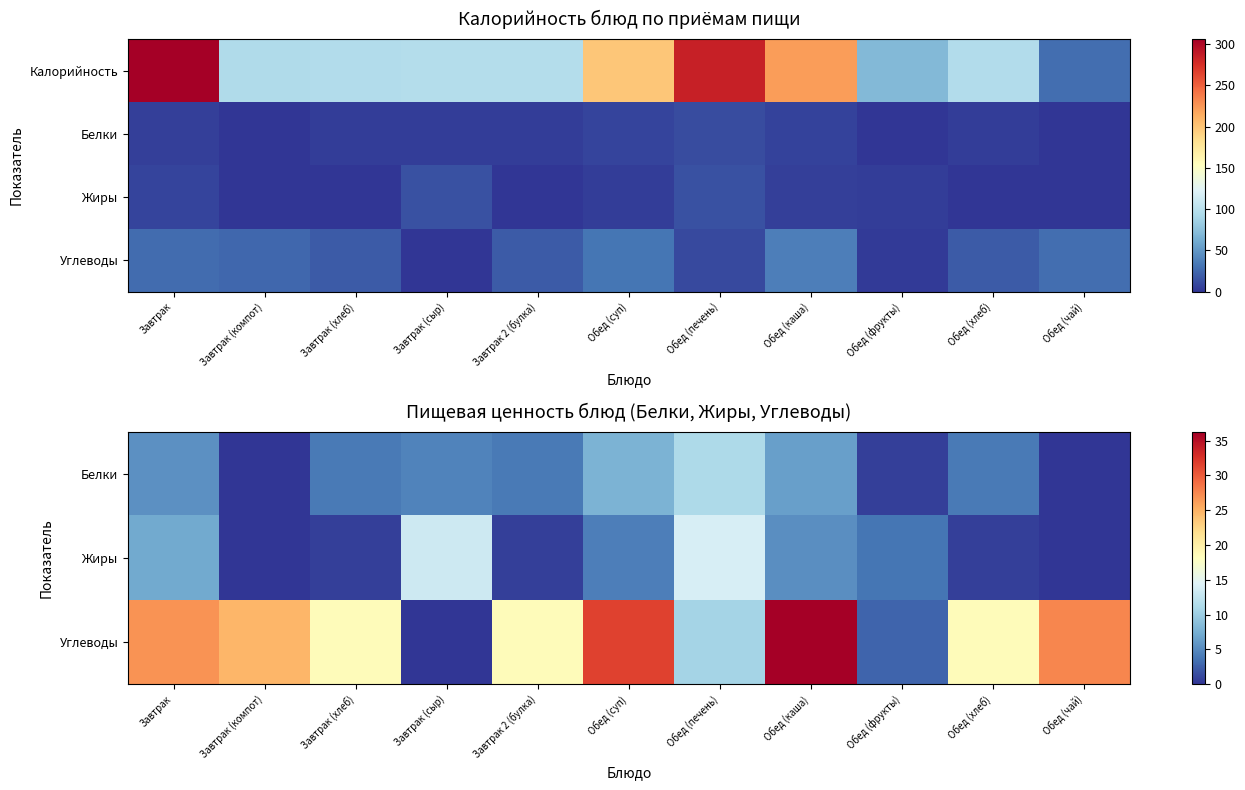

Between Завтрак (сыр) and Обед (чай), which is larger?

Завтрак (сыр)